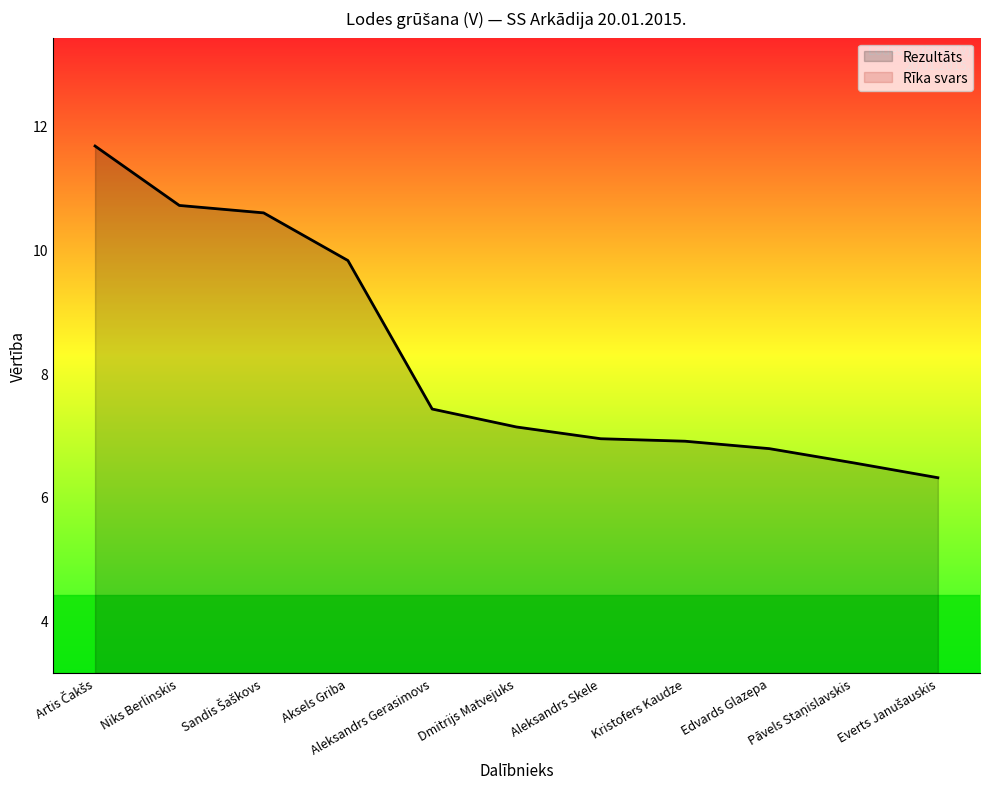

Does the chart have visible grid lines?

No